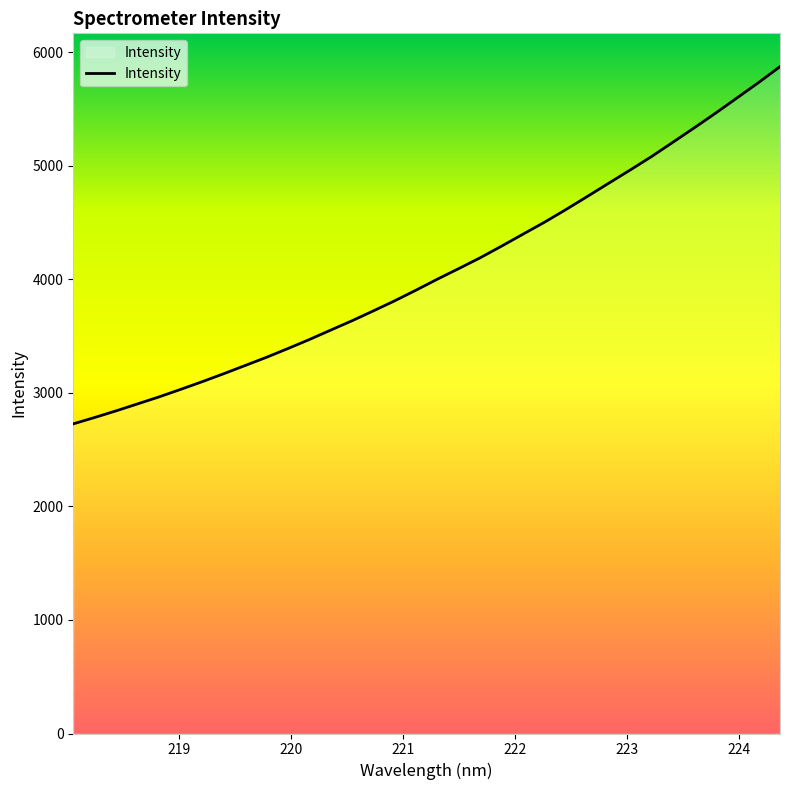

What is the difference between the maximum and minimum values?

3145.3